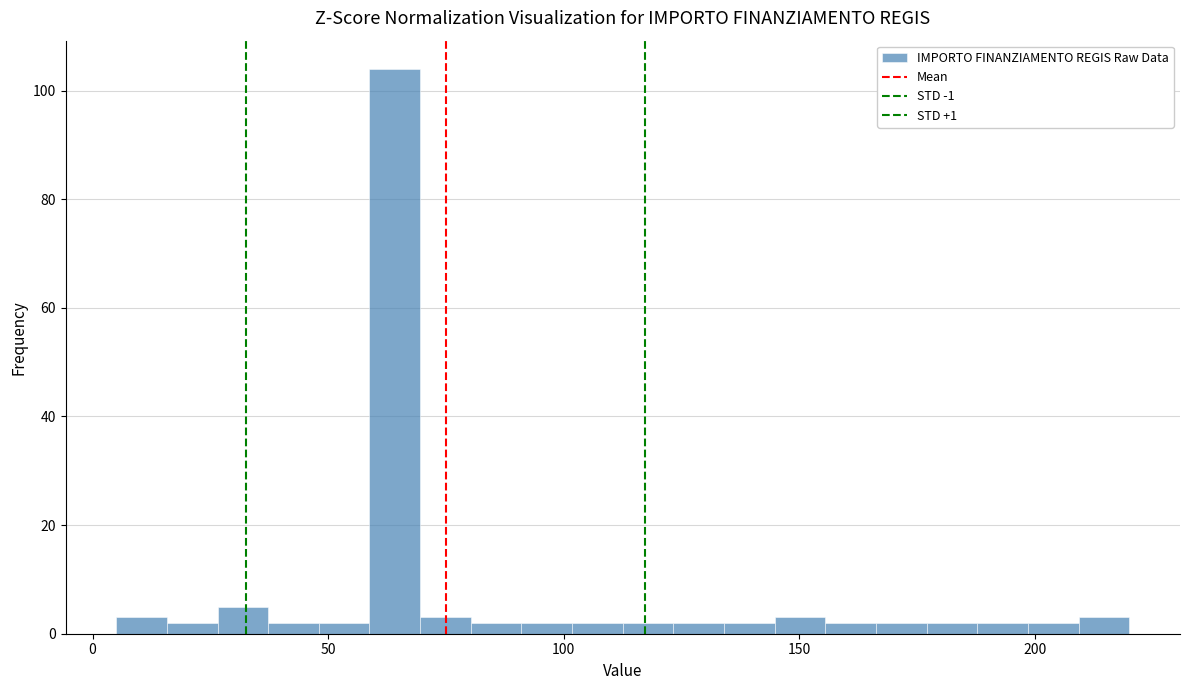

Around what value on the x-axis is the tallest bar? Give the approximate position of its centre, as read against the axis.

65